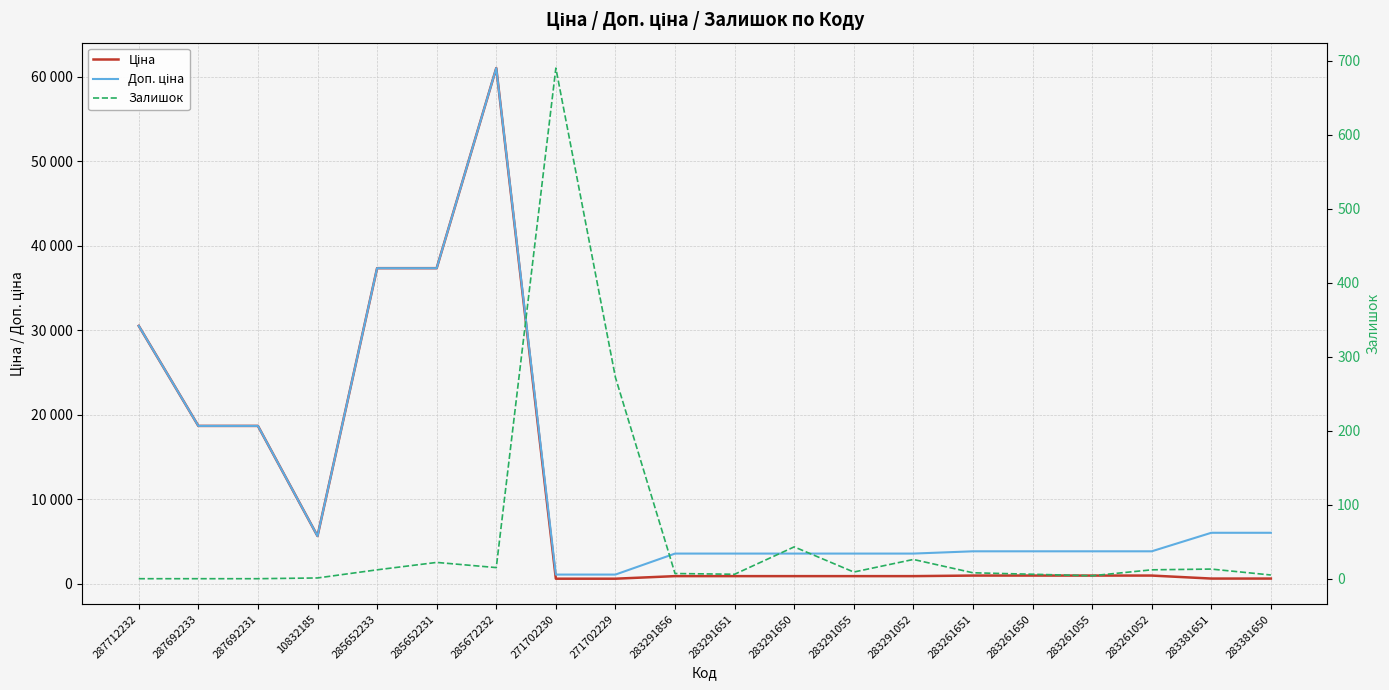

What are all the series names shown in the legend?

Ціна, Доп. ціна, Залишок